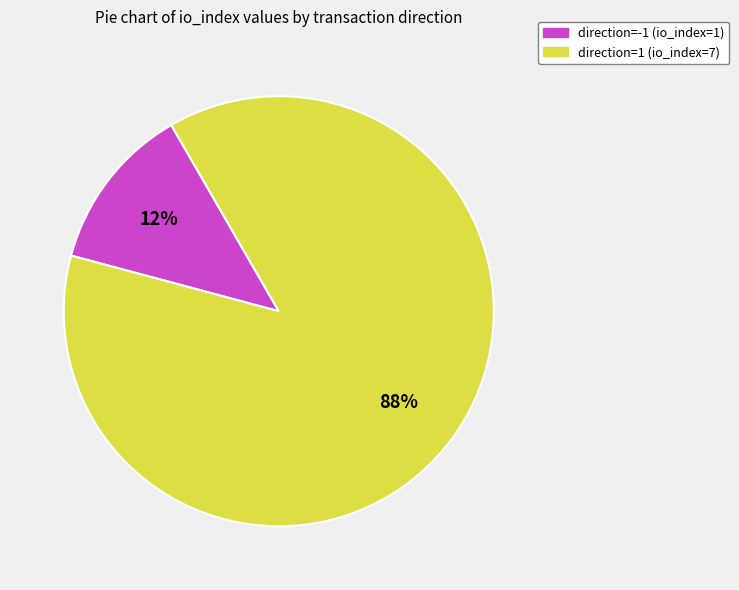

The direction=1 (io_index=7) slice represents 79% of the pie. True or false?

False